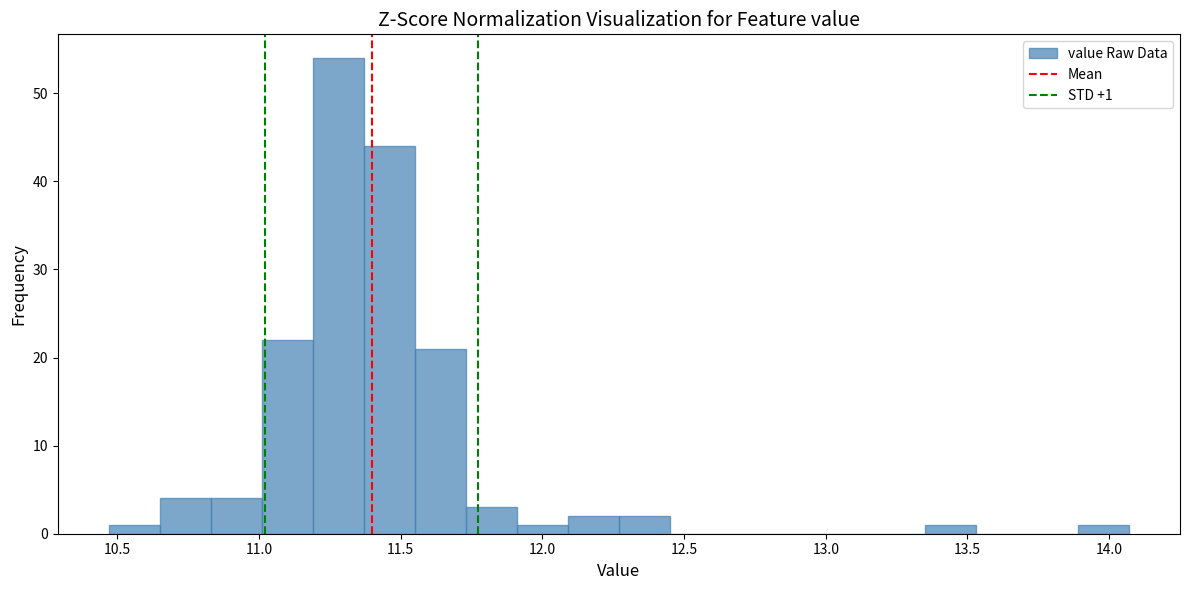

Around what value on the x-axis is the tallest bar? Give the approximate position of its centre, as read against the axis.

11.30